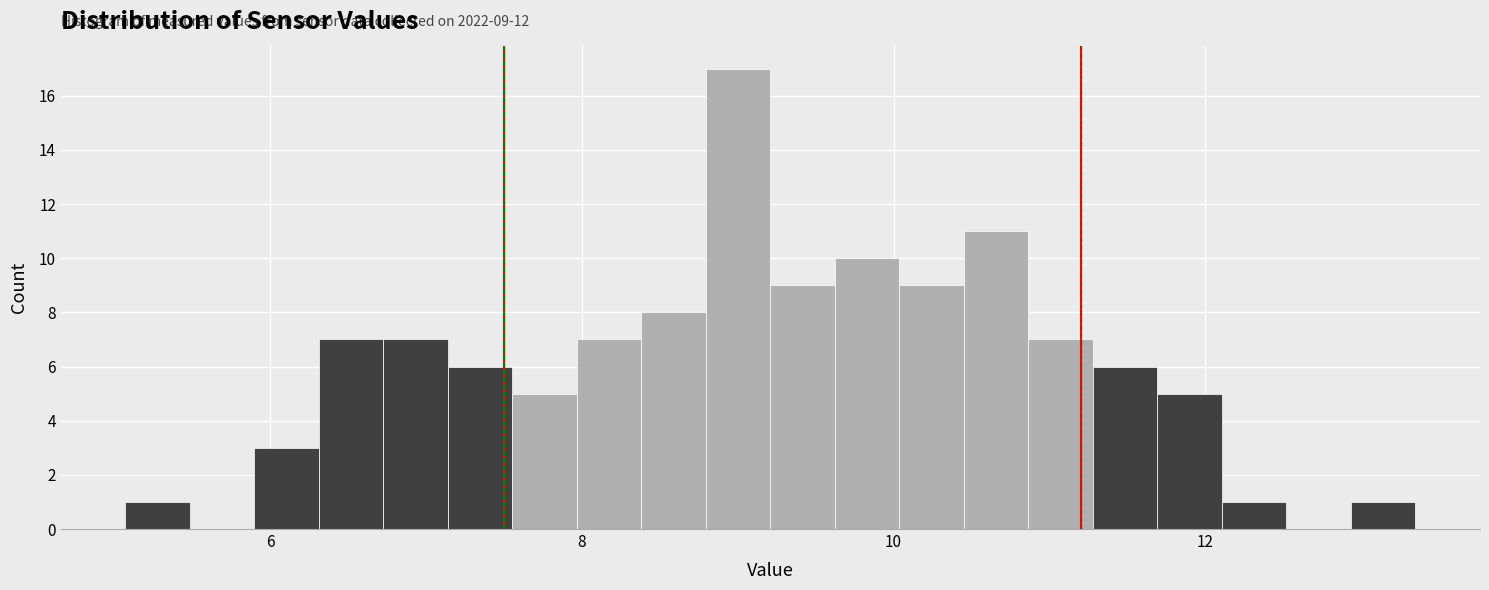

Read against the x-axis, roughly where is the centre of the tallest bar?

9.0